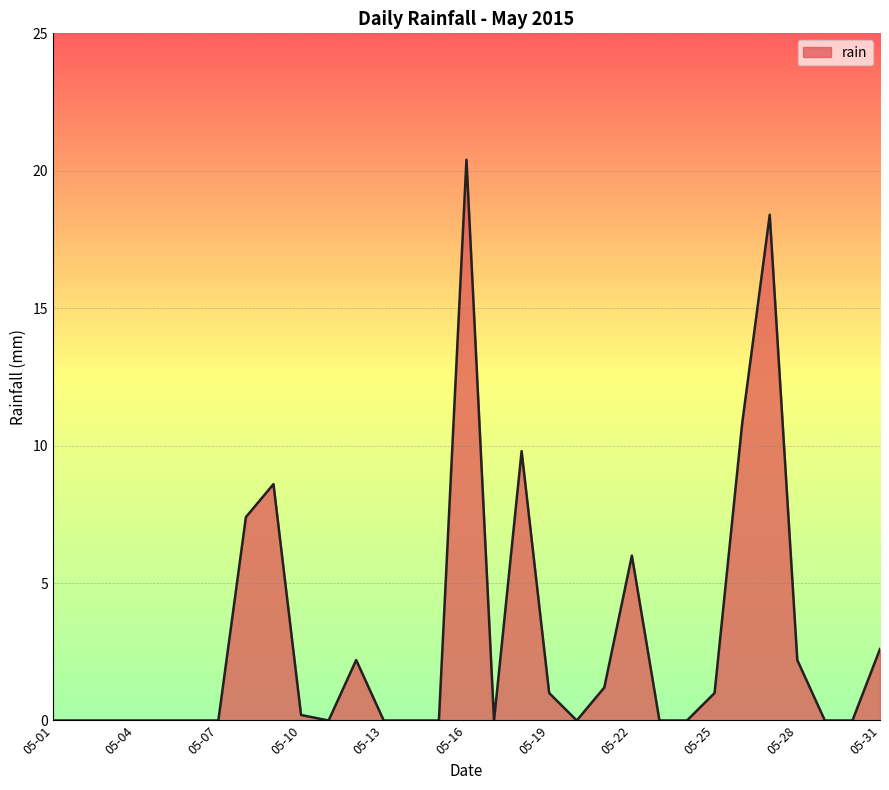

What is the difference between the second highest and second lowest values?

18.4